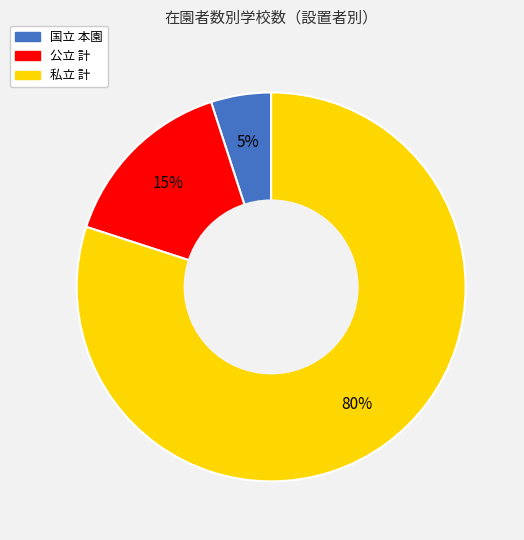

How many slices are in this pie chart?

3